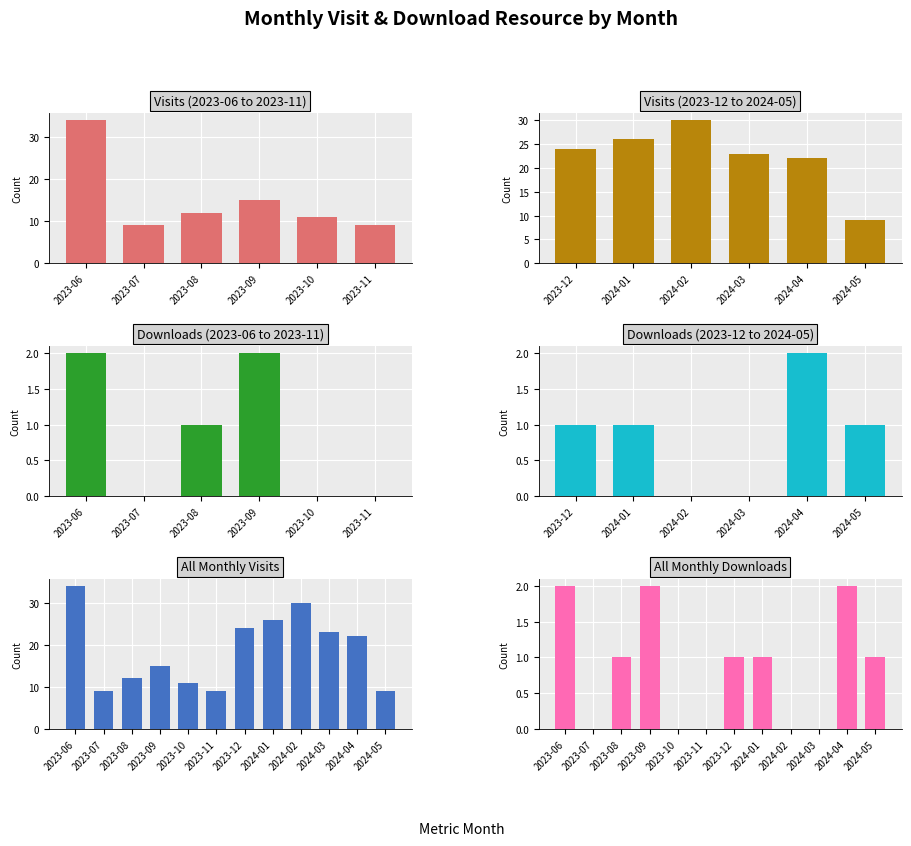

How many distinct data groups are displayed?

2